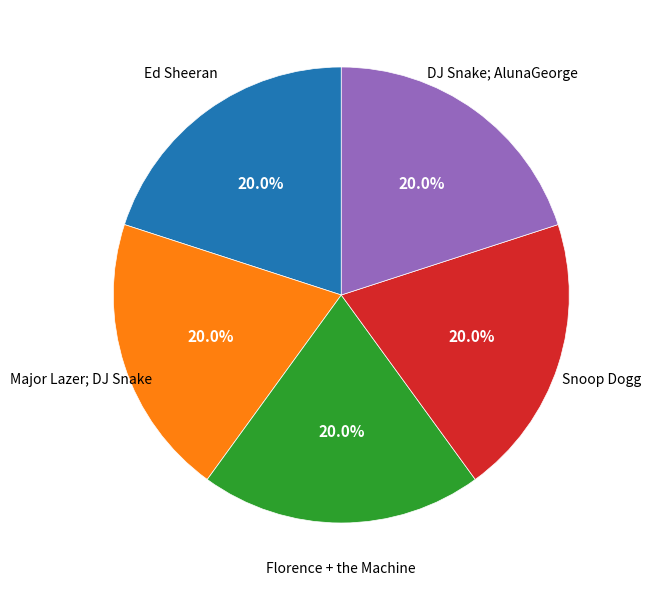

Does any single category account for the majority?

No